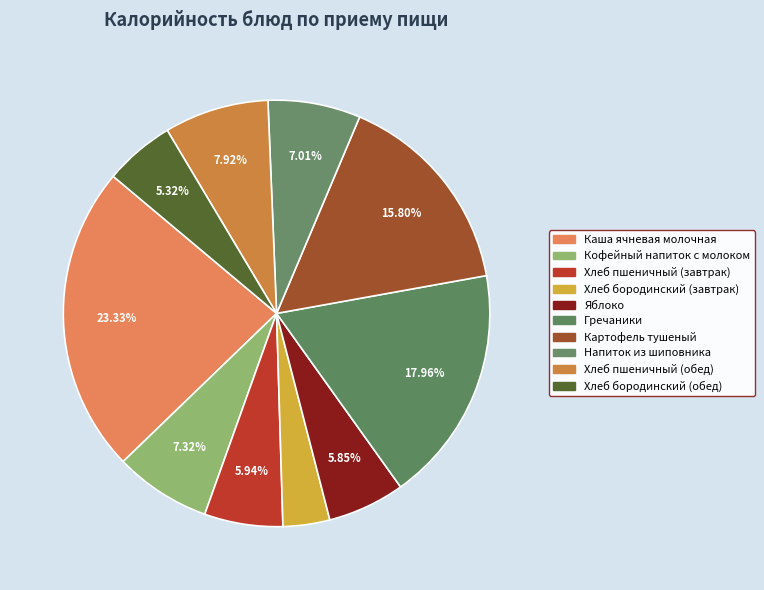

Is Каша ячневая молочная the majority of the pie?

No